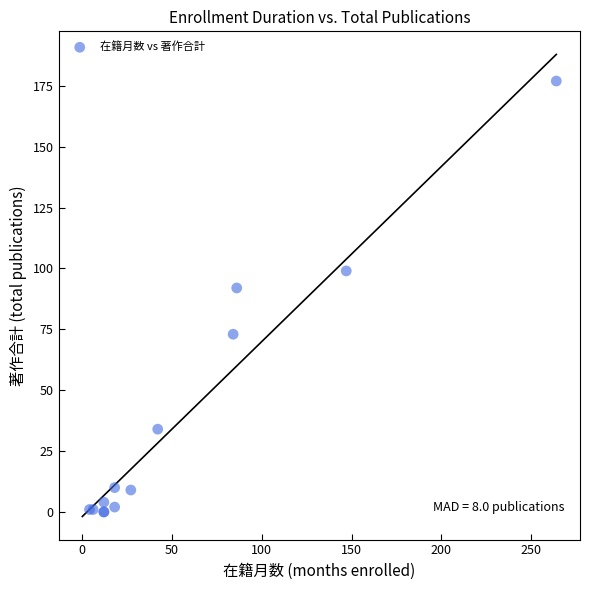

What Y value in the scatter plot is closest to 88?

92